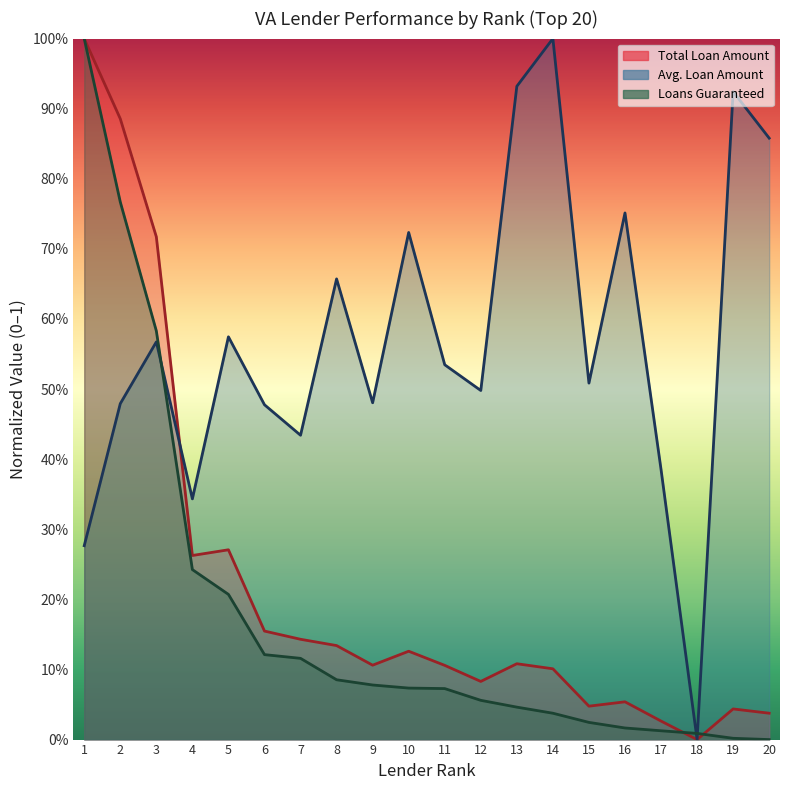

Rank the series at 14 from highest to lowest value.

Avg. Loan Amount, Total Loan Amount, Loans Guaranteed